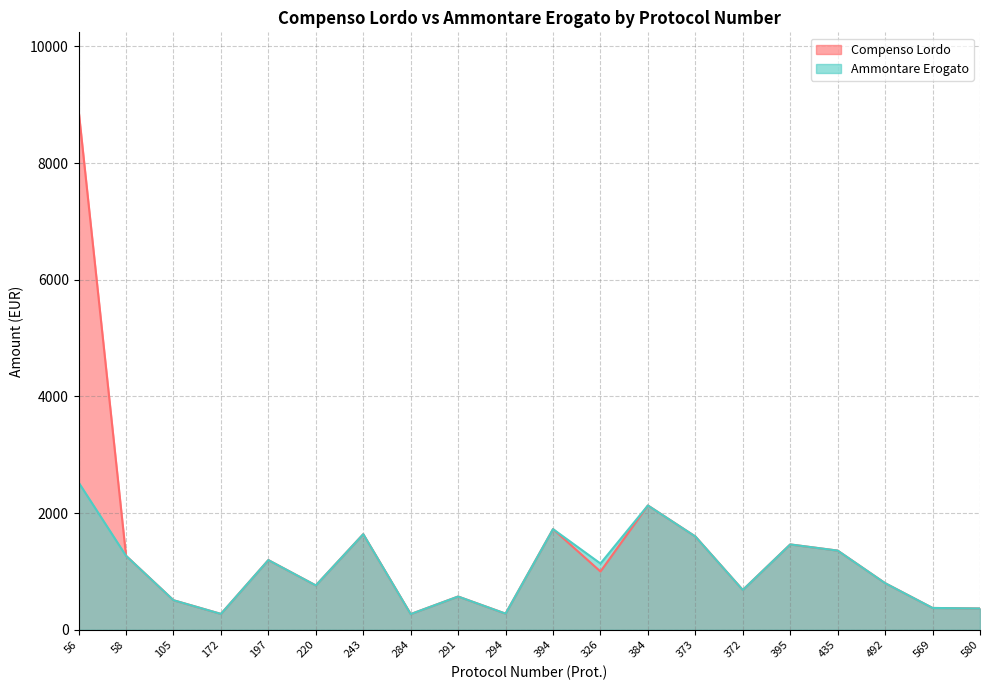

How many distinct data groups are displayed?

2